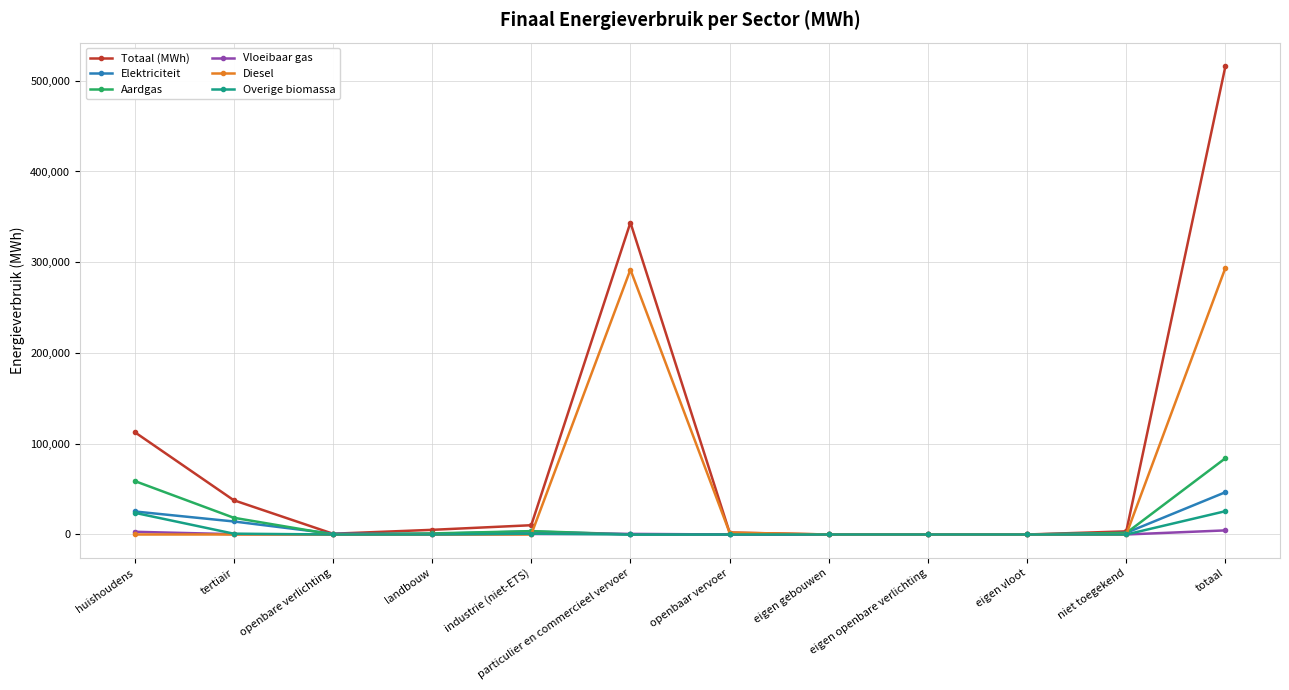

What is the greatest value displayed?

516187.0